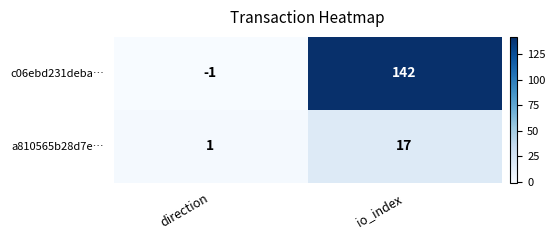

Which series has the widest spread of values?

c06ebd231deba…